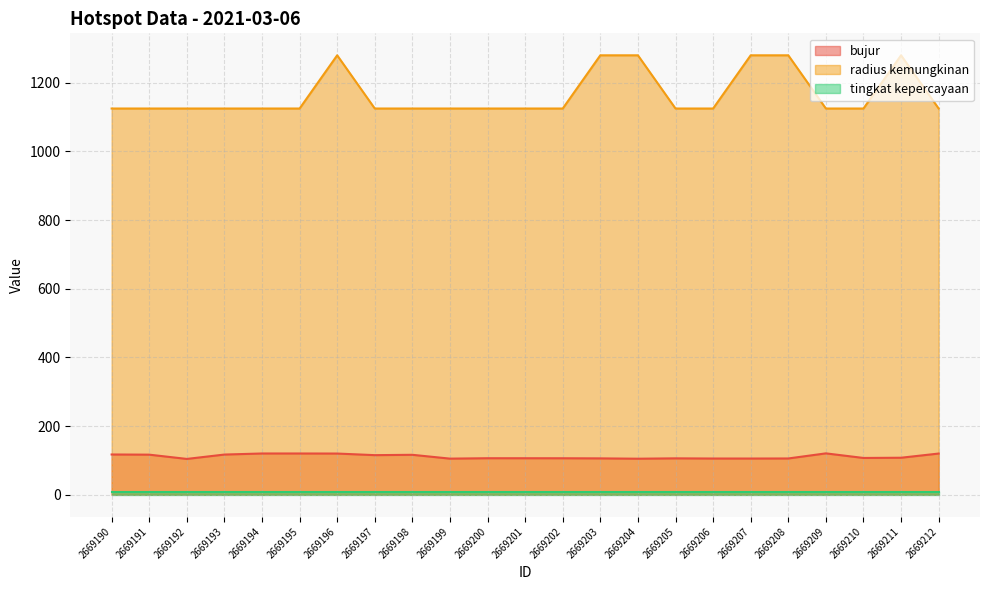

Does the chart display data point markers on the line(s)?

No